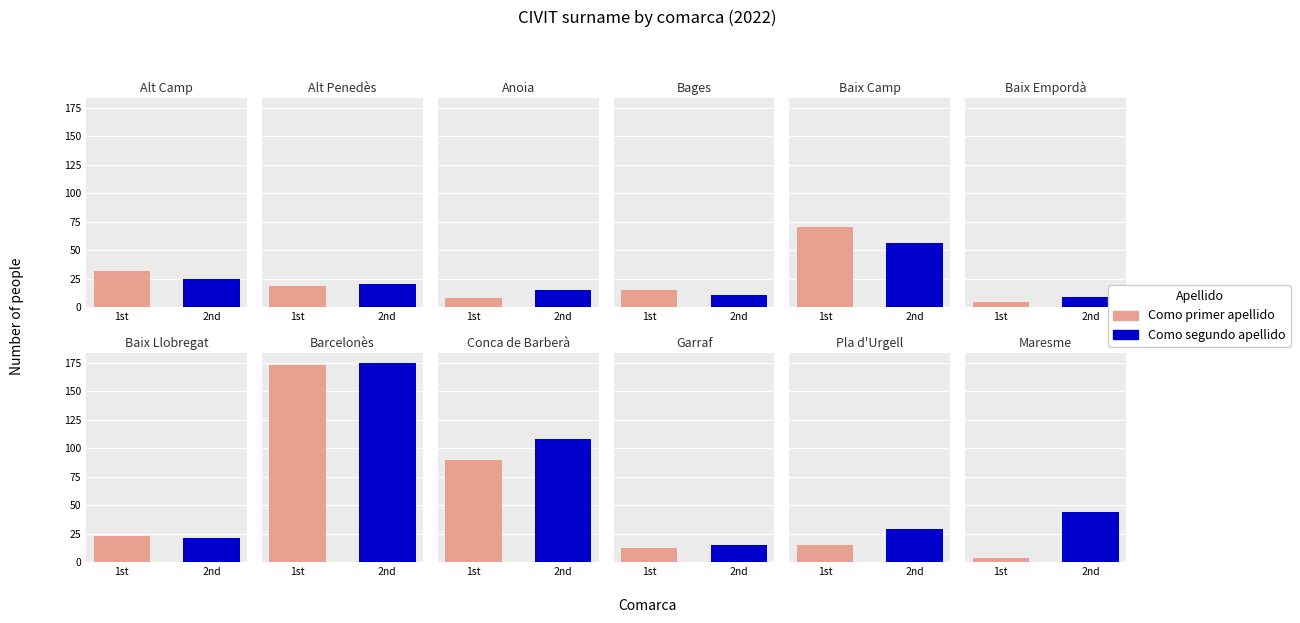

What is the total value across all series at Conca de Barberà?

198